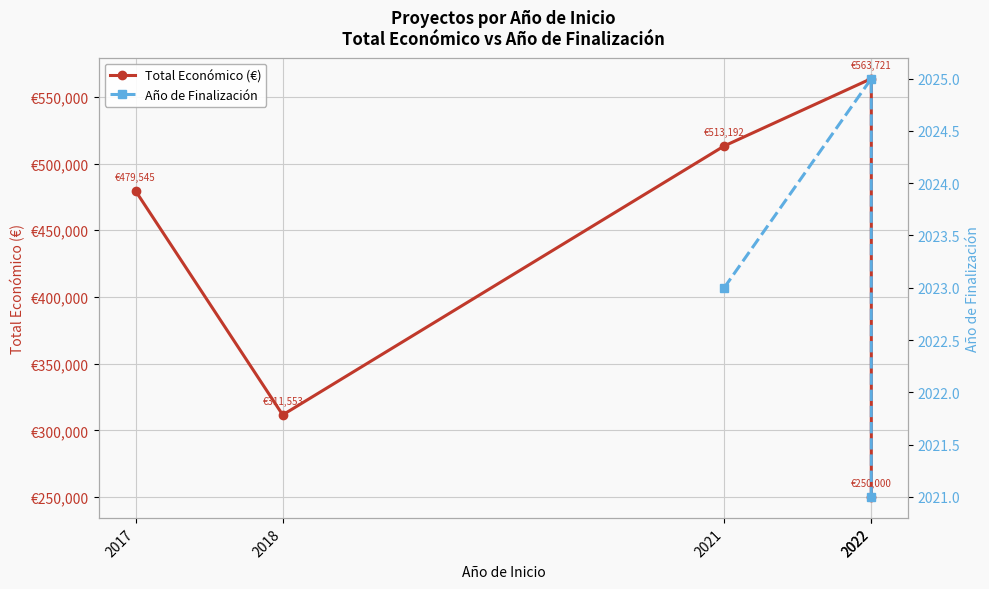

Count the Total Económico (€) values in the range 311553 to 513192.

3